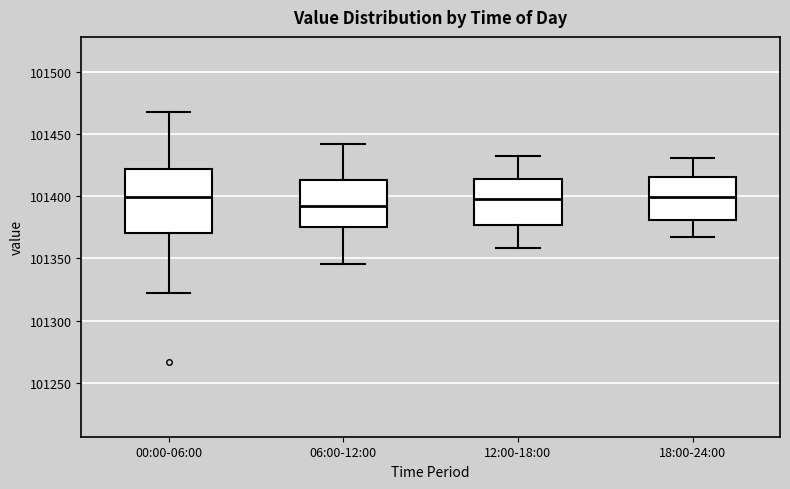

Reading left to right, read every box against the y-axis: the position of its median line, the range the box covers, and the ends of its whiskers. The values are not printed on the chart, so give them approximately, as read against the axis.

00:00-06:00: median 101400, box 101370 to 101420, whiskers 101320 to 101470
06:00-12:00: median 101390, box 101375 to 101415, whiskers 101345 to 101440
12:00-18:00: median 101400, box 101375 to 101415, whiskers 101360 to 101430
18:00-24:00: median 101400, box 101380 to 101415, whiskers 101365 to 101430